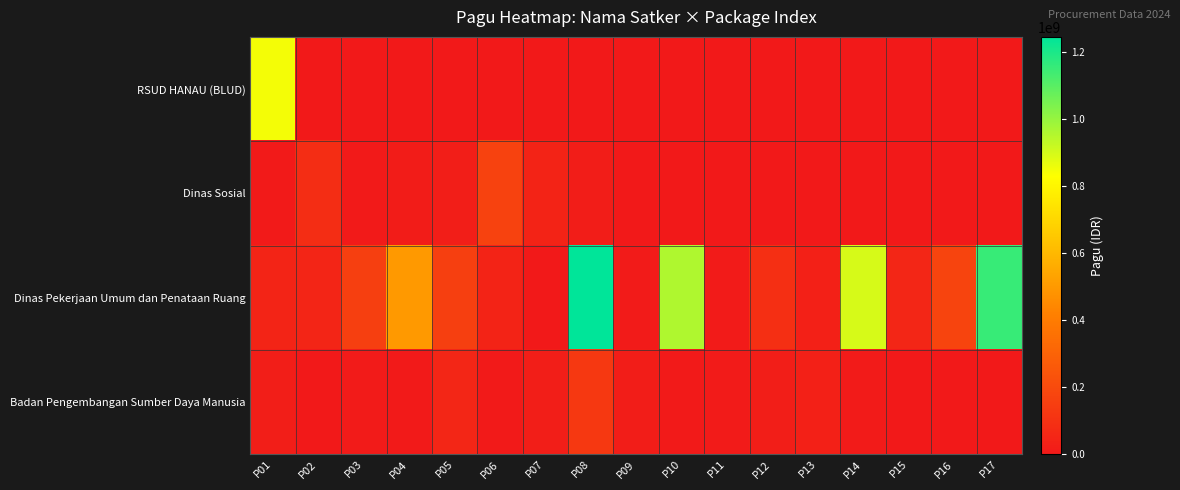

Reading right to left, transcribe all the data shown in this chart.

RSUD HANAU (BLUD): P17=0	P16=0	P15=0	P14=0	P13=0	P12=0	P11=0	P10=0	P09=0	P08=0	P07=0	P06=0	P05=0	P04=0	P03=0	P02=0	P01=846300000
Dinas Sosial: P17=0	P16=0	P15=0	P14=0	P13=0	P12=0	P11=0	P10=0	P09=0	P08=18000000	P07=41600000	P06=167900000	P05=21100000	P04=12500000	P03=5000000	P02=81778000	P01=6000000
Dinas Pekerjaan Umum dan Penataan Ruang: P17=1154145000	P16=176600000	P15=54150000	P14=896402000	P13=27200000	P12=90900000	P11=8160000	P10=959971000	P09=8820000	P08=1244880000	P07=800000	P06=42800000	P05=154650000	P04=499932000	P03=154840000	P02=50000000	P01=48500000
Badan Pengembangan Sumber Daya Manusia: P17=0	P16=0	P15=0	P14=8471520	P13=30660000	P12=21624000	P11=8130750	P10=3069800	P09=18570000	P08=127409795	P07=23508875	P06=5100000	P05=51337383	P04=4675000	P03=9001057	P02=1650000	P01=21435851